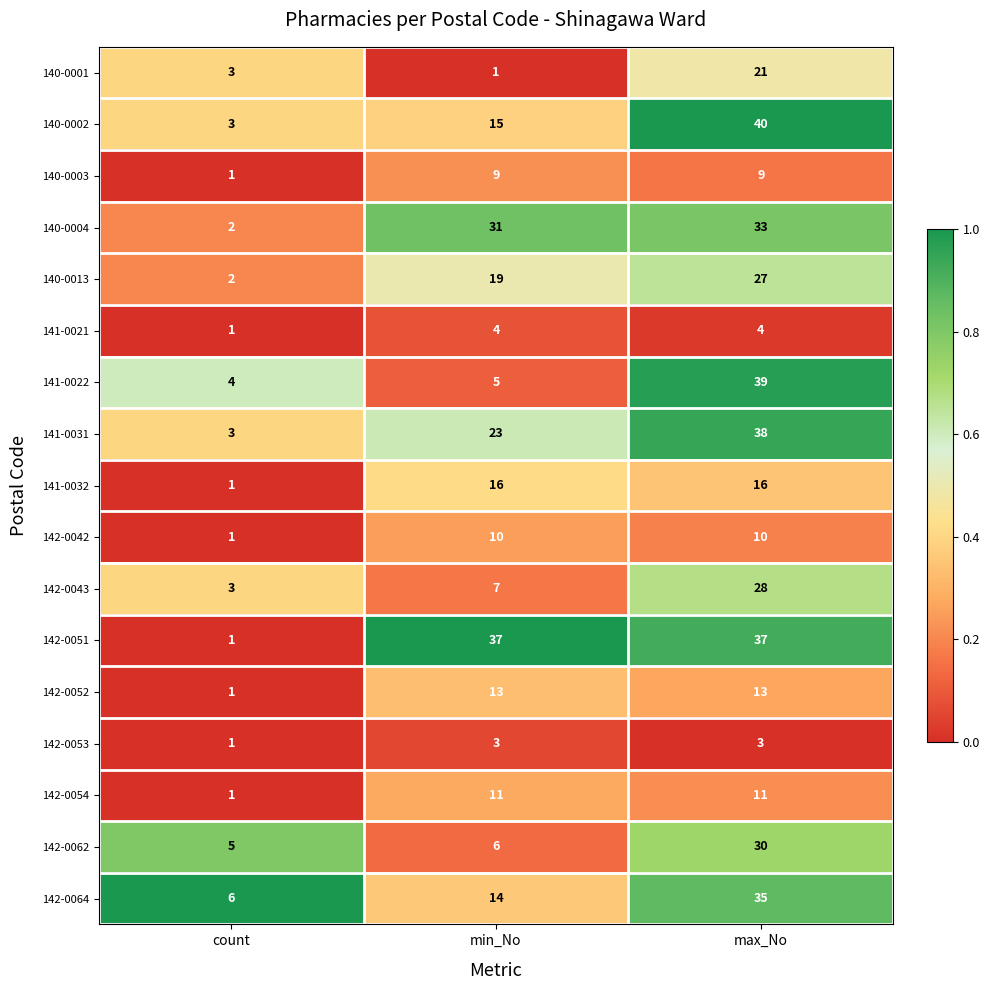

Which series has the largest total across all categories?

142-0051